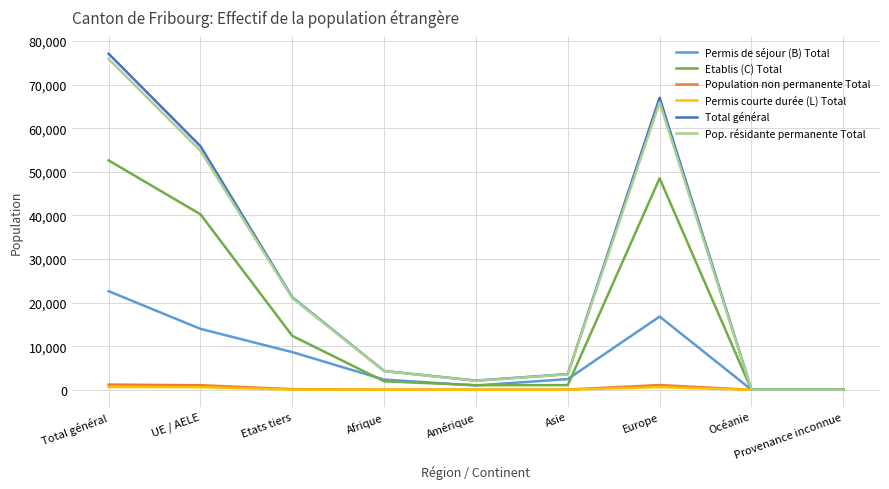

Is the value of Permis courte durée (L) Total at Océanie greater than the value of Pop. résidante permanente Total at Europe?

No